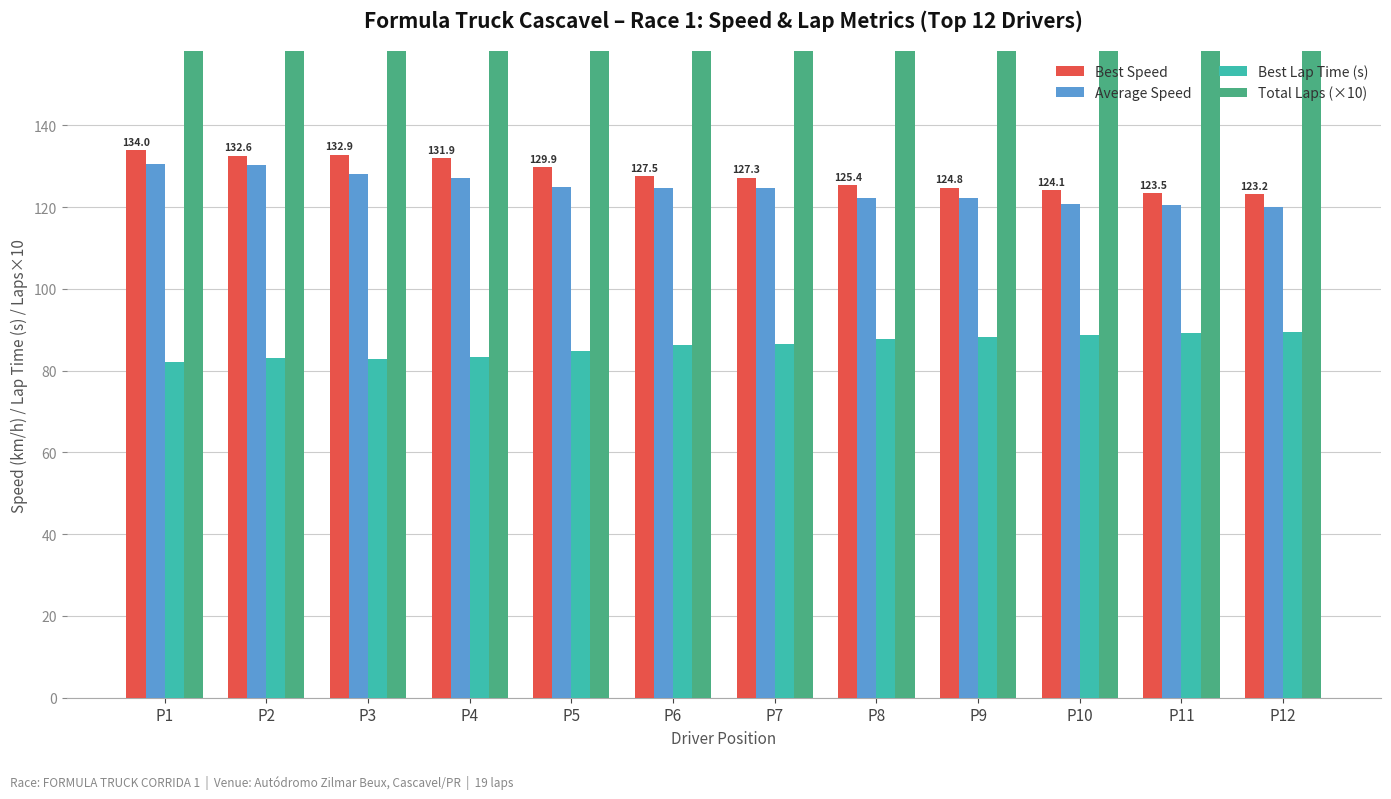

Which series has the largest total across all categories?

Total Laps (×10)